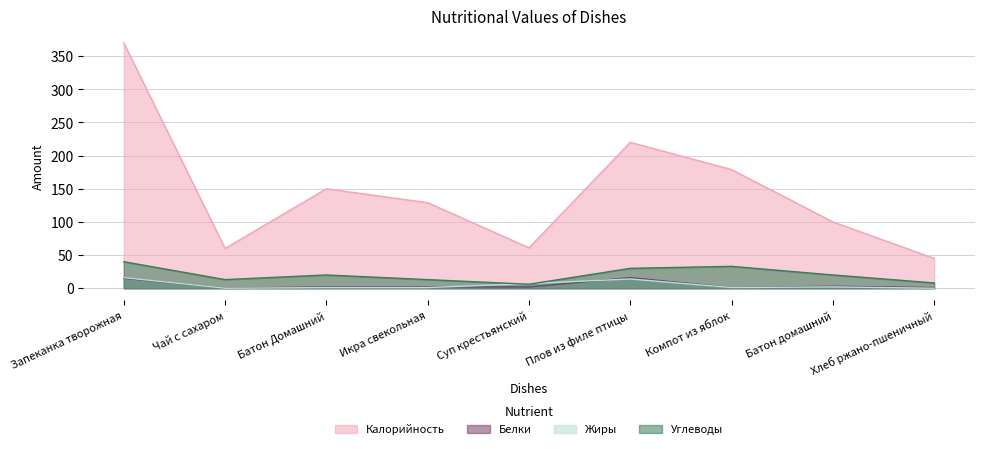

Which series has the widest spread of values?

Калорийность